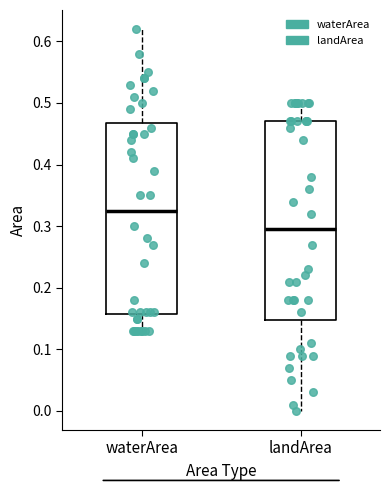

Where is the upper edge of the box for landArea on the y-axis? The values are not printed on the chart, so give them approximately, as read against the axis.

0.47